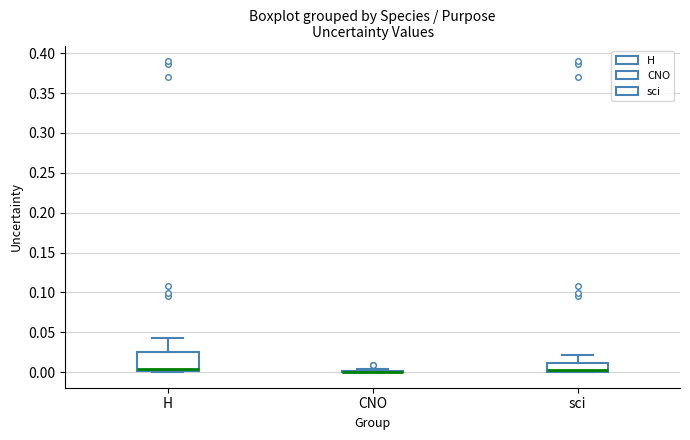

Where is the upper edge of the box for sci on the y-axis? The values are not printed on the chart, so give them approximately, as read against the axis.

0.010